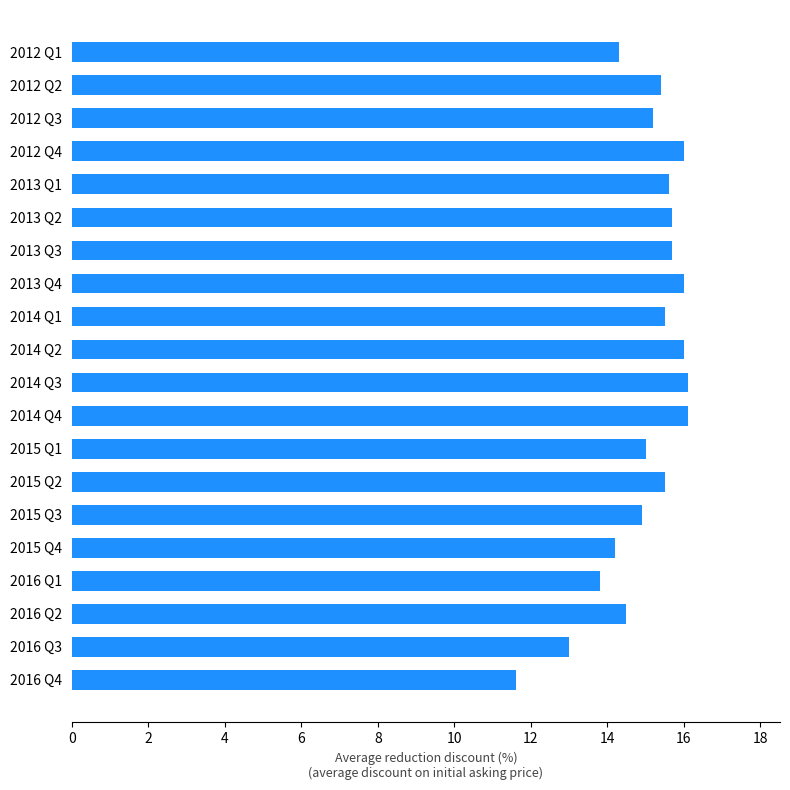

What is the difference between the values at 2016 Q2 and 2014 Q2?

1.5